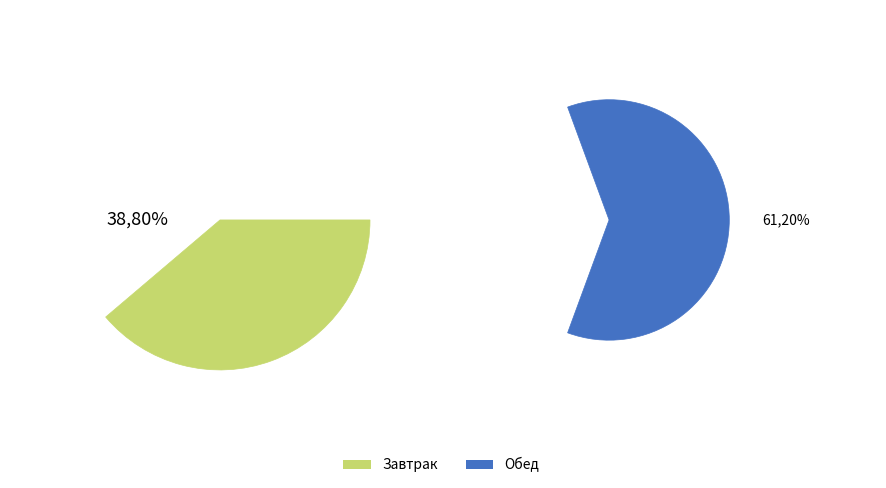

Rank the categories by value from lowest to highest.

Завтрак, Обед